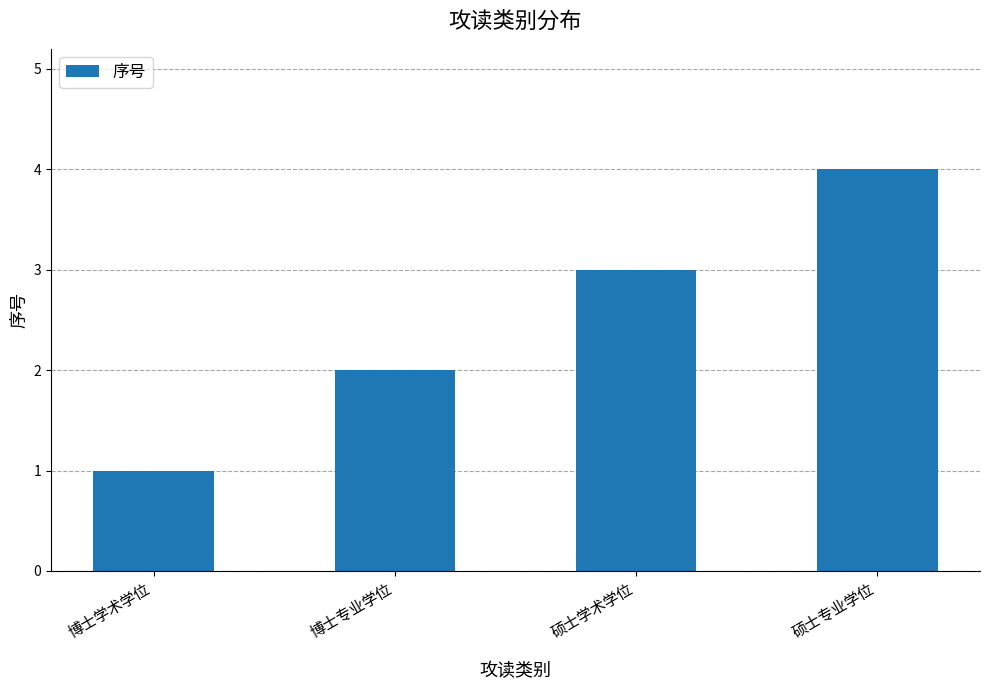

Where is the data nearest to the value 2?

博士专业学位